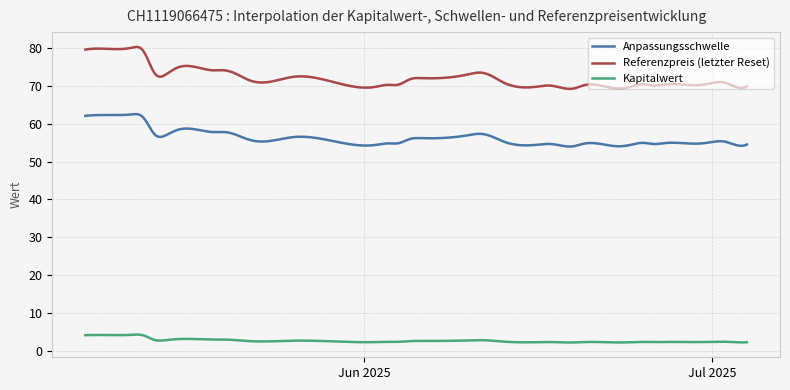

What is the maximum value shown in the chart?

80.3